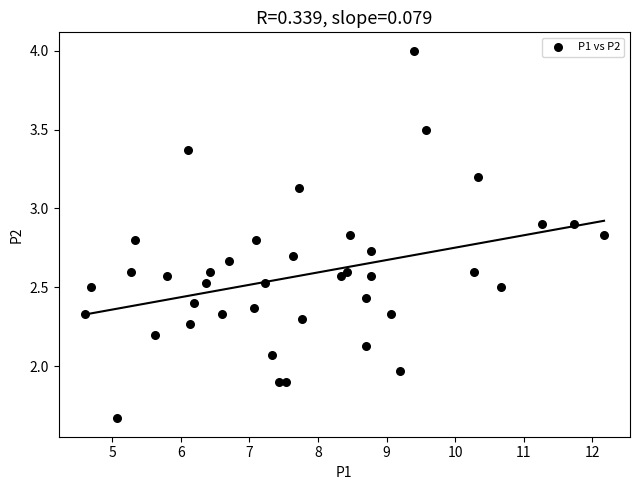

What is the range of X values (max minus min)?

7.6